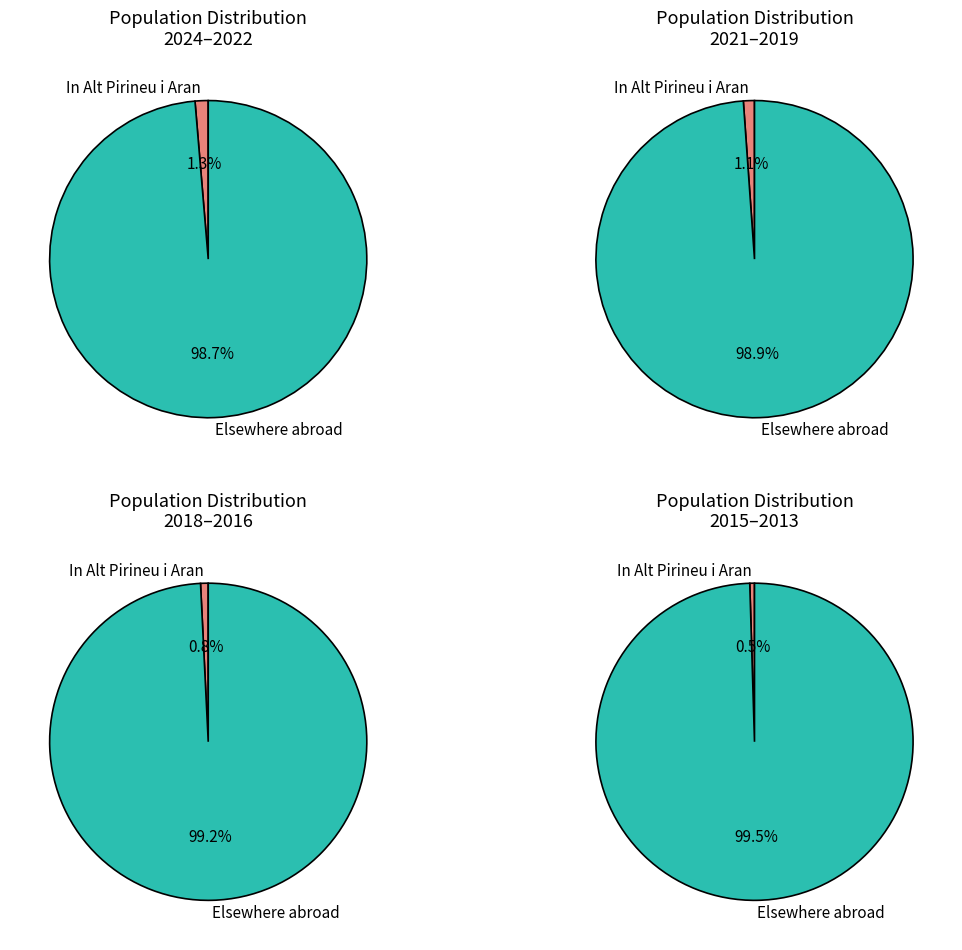

Is 2022 the majority of the pie?

No